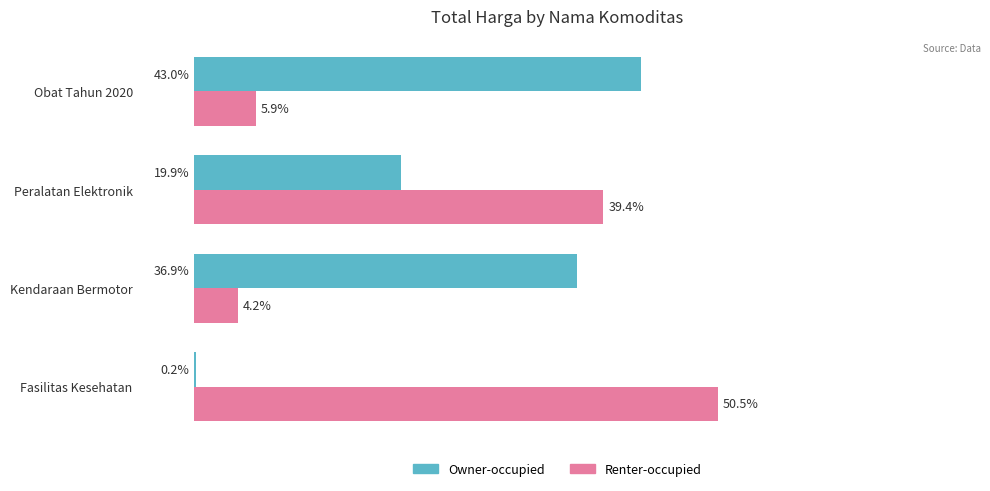

At which label is Owner-occupied closest to 21?

Peralatan Elektronik